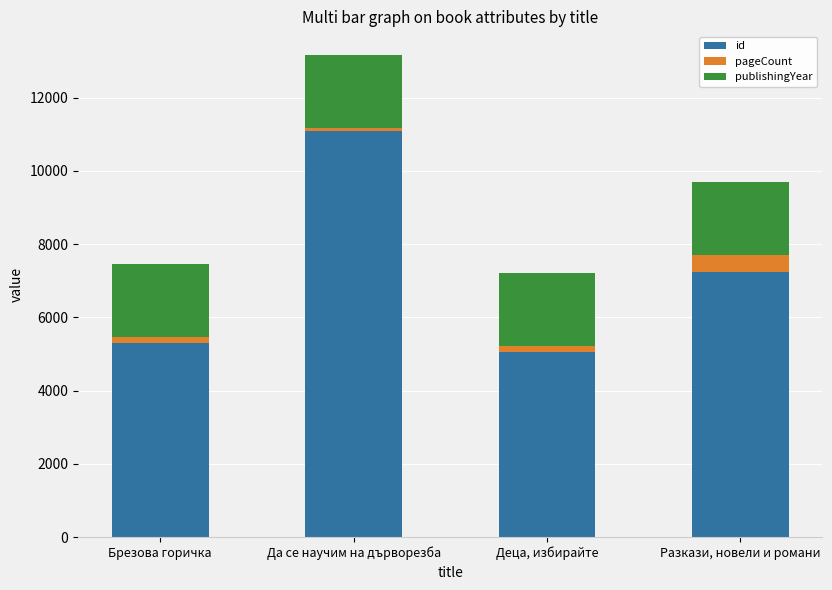

What is the difference between the maximum and minimum values in the id series?

6059